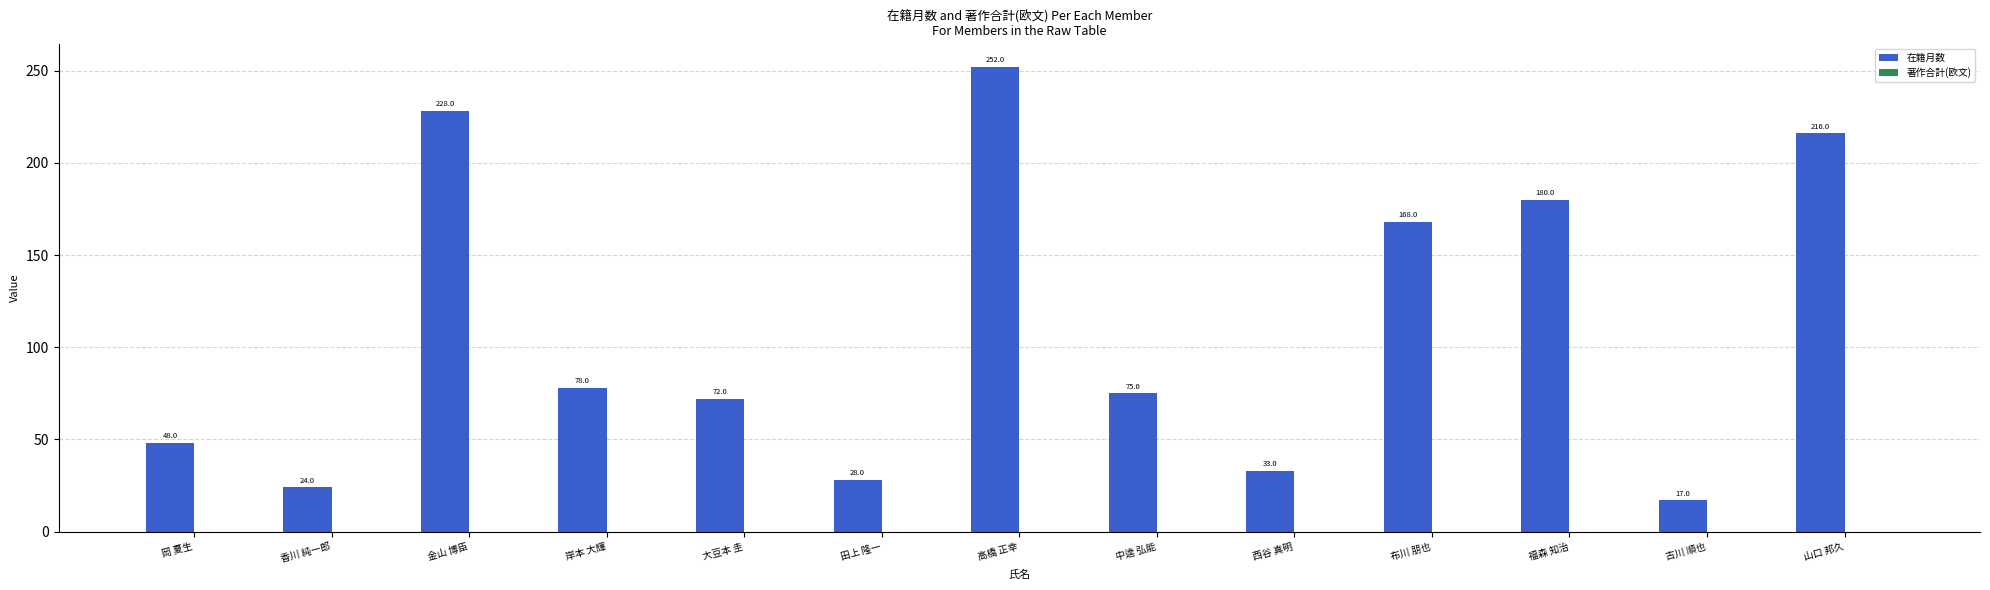

Rank the categories by value from lowest to highest.

古川 順也, 香川 純一郎, 田上 隆一, 西谷 真明, 岡 夏生, 大豆本 圭, 中逵 弘能, 岸本 大輝, 布川 朋也, 福森 知治, 山口 邦久, 金山 博臣, 高橋 正幸